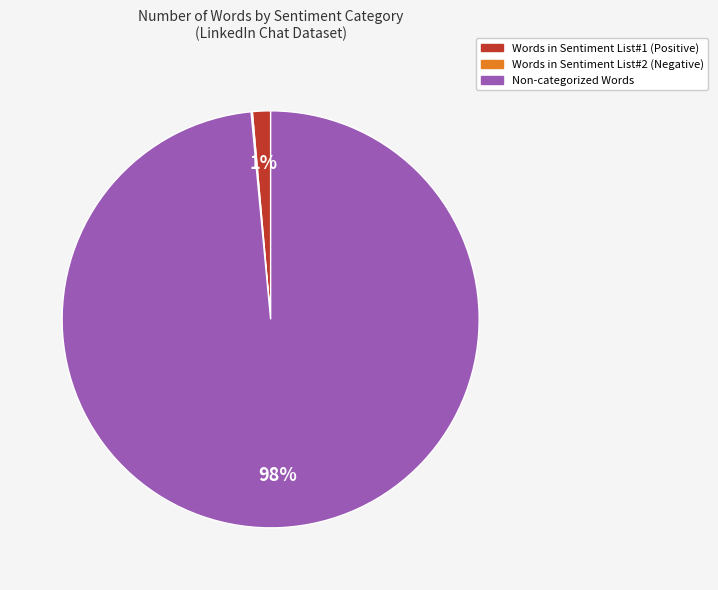

Does any single category account for the majority?

Yes